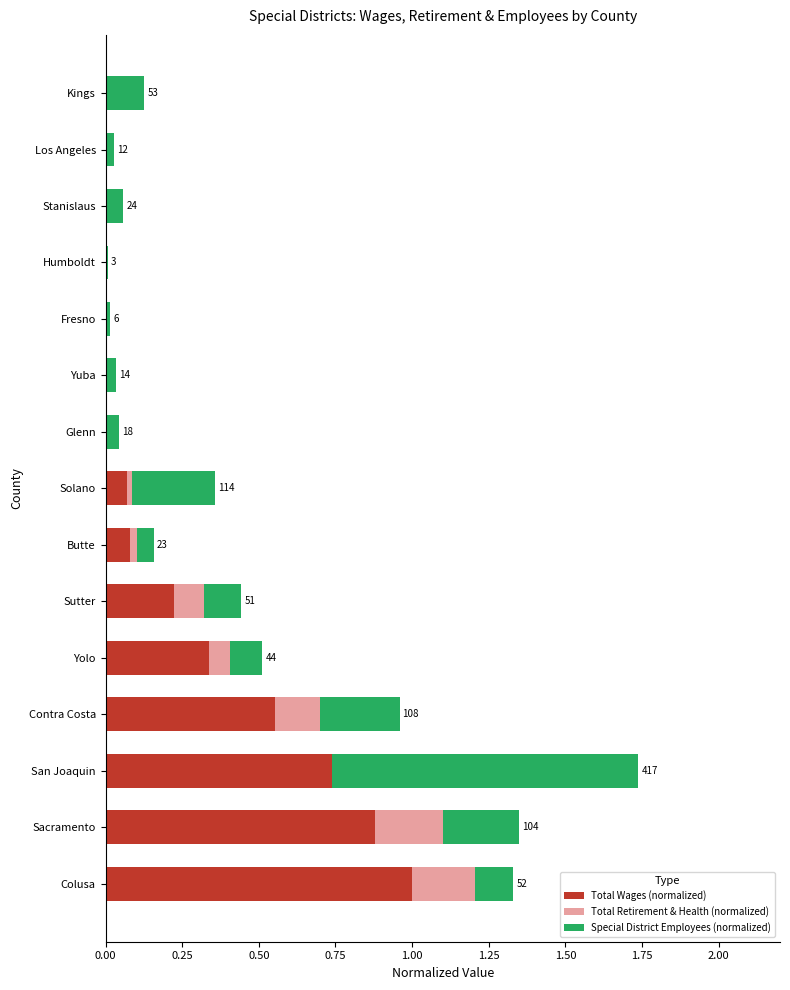

At which category is the sum across all series the highest?

San Joaquin